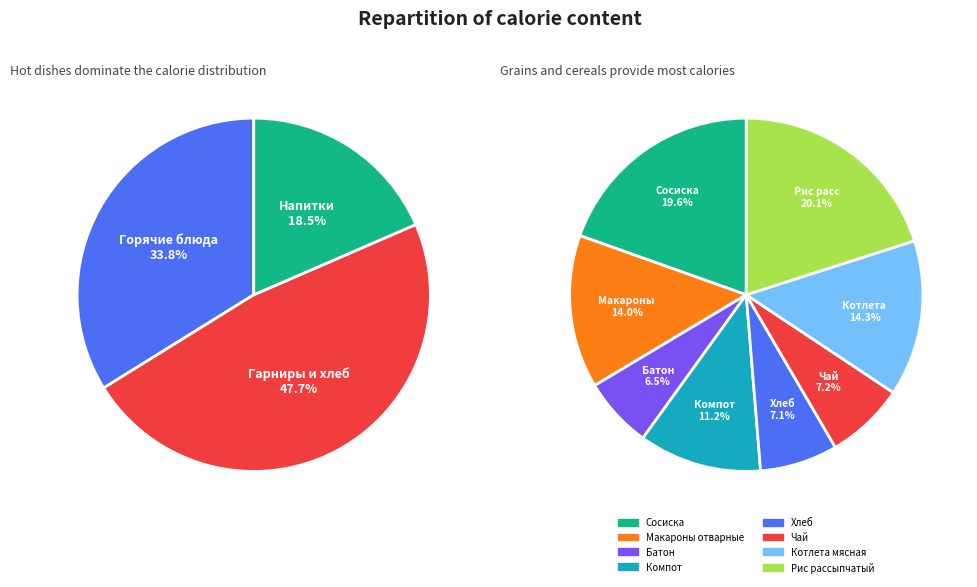

Does Компот account for over 50% of the chart?

No